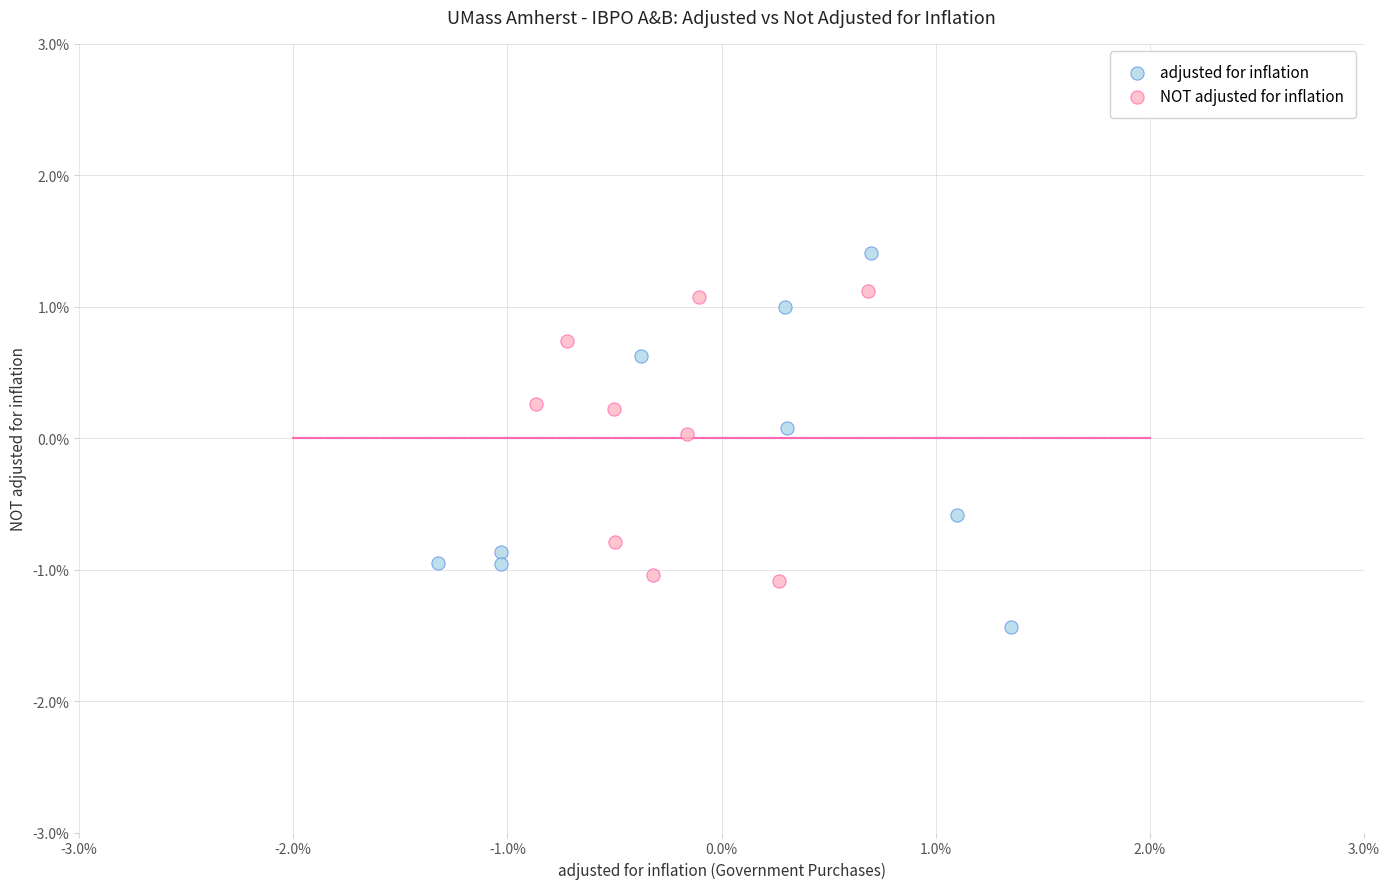

What are all the series names shown in the legend?

adjusted for inflation, NOT adjusted for inflation